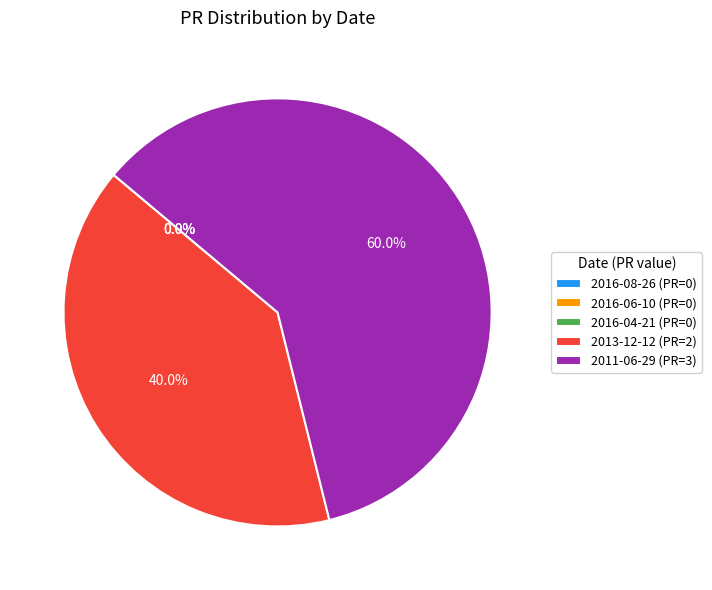

What is the largest slice in the pie chart?

2011-06-29 (PR=3)